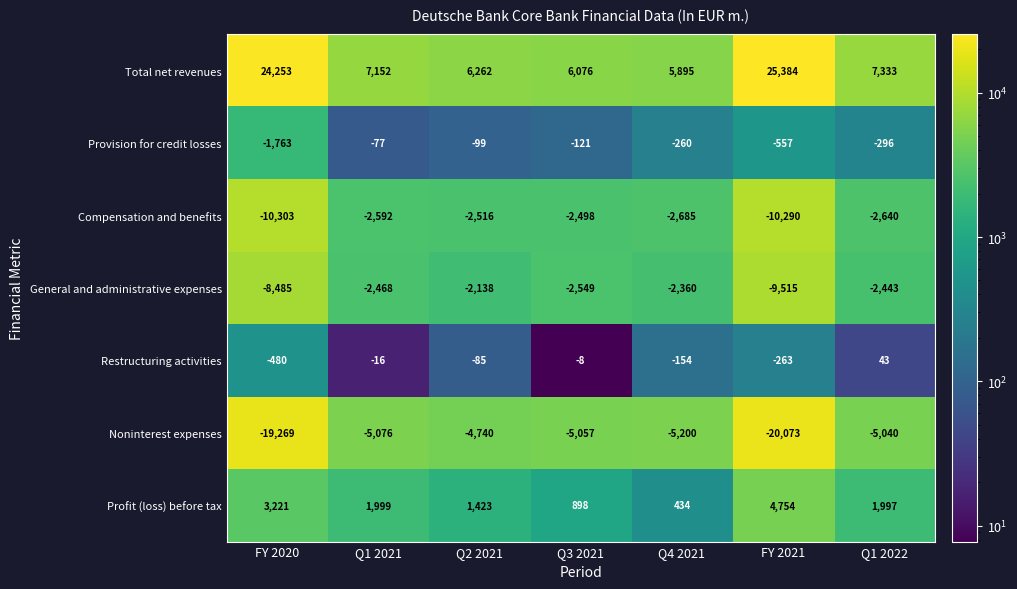

Is it true that General and administrative expenses equals -3334 at Q1 2021?

False